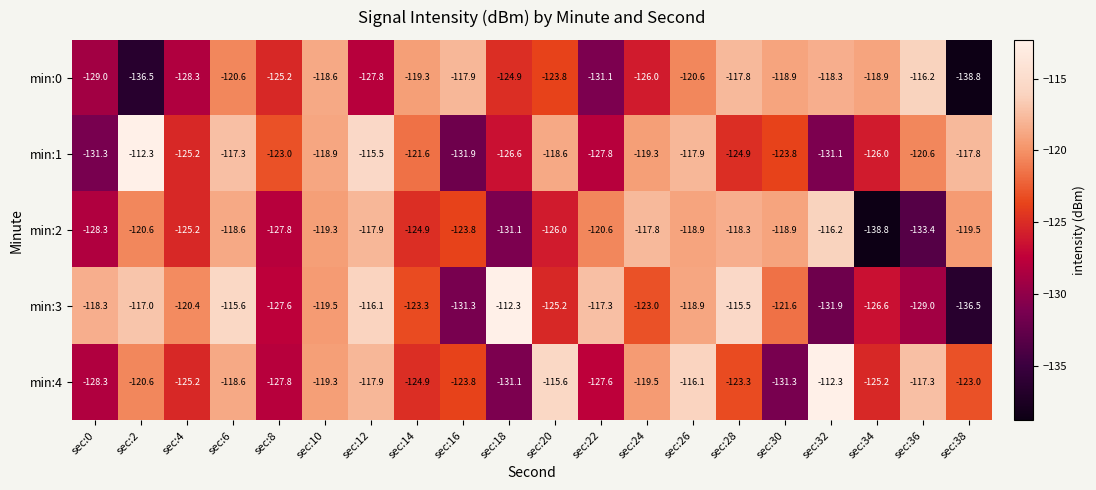

What is the difference between the highest and lowest values at sec:22?

13.8